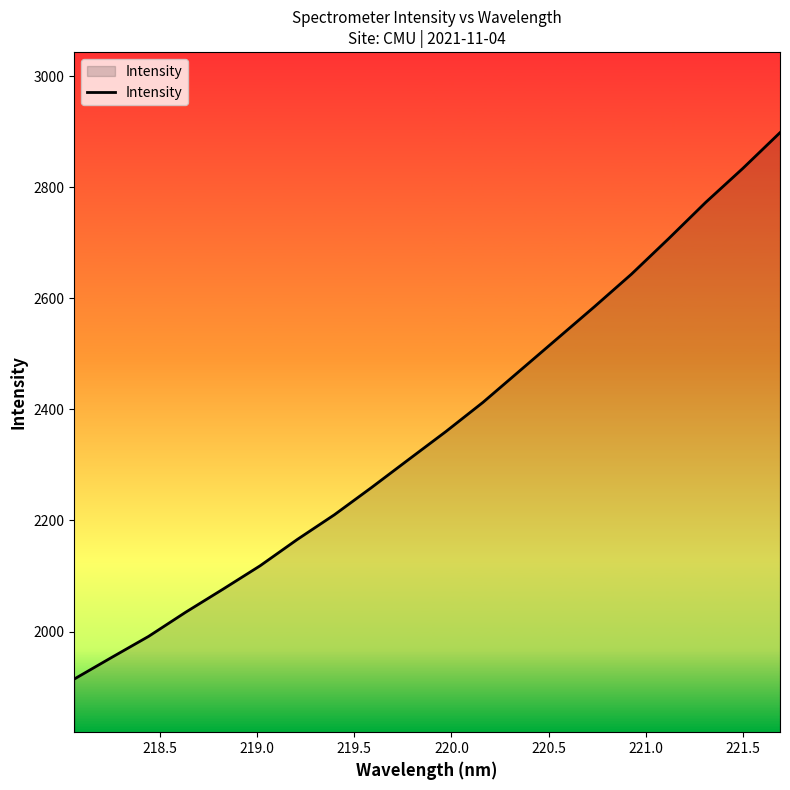

What is the smallest value displayed?

1914.6